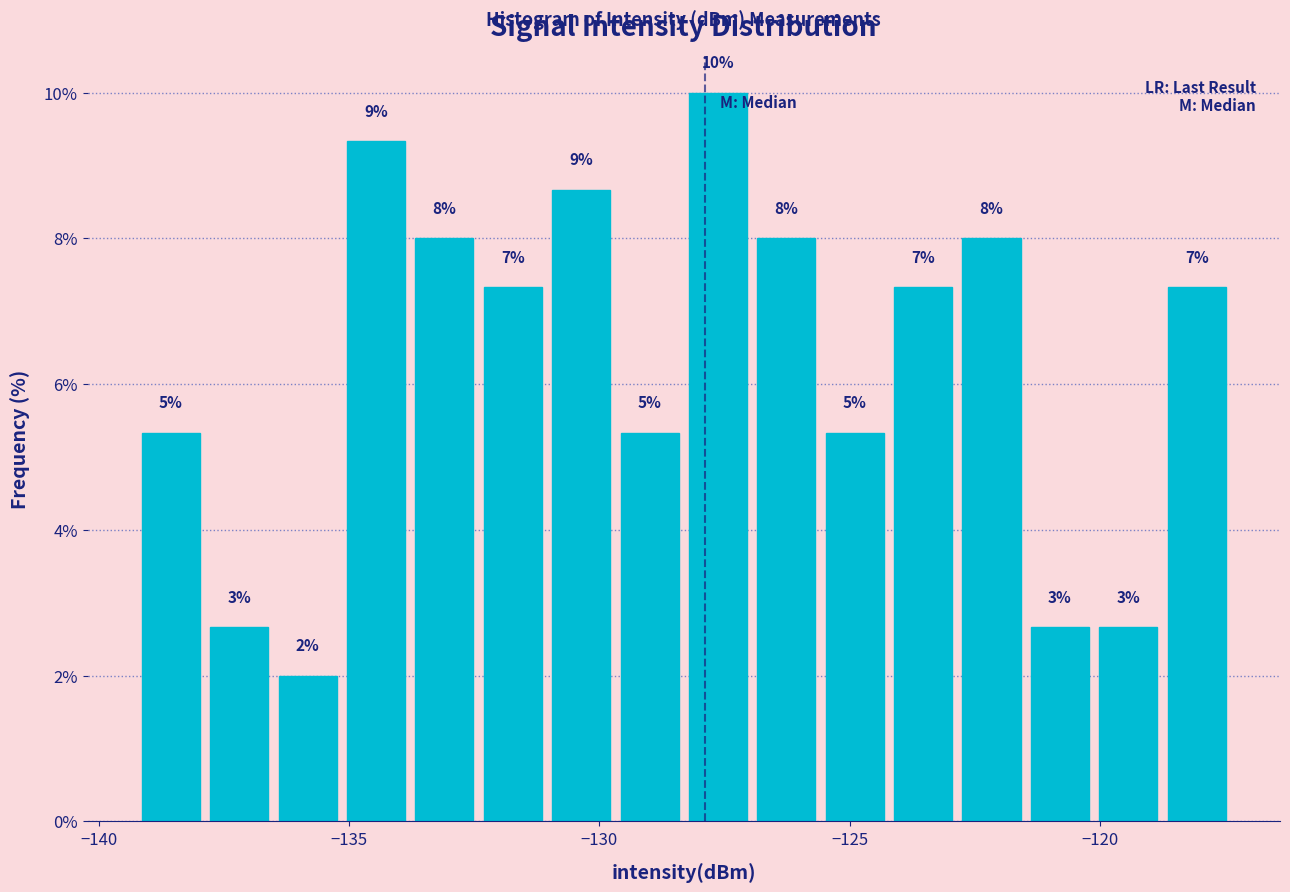

Read against the x-axis, roughly where is the centre of the tallest bar?

-127.5